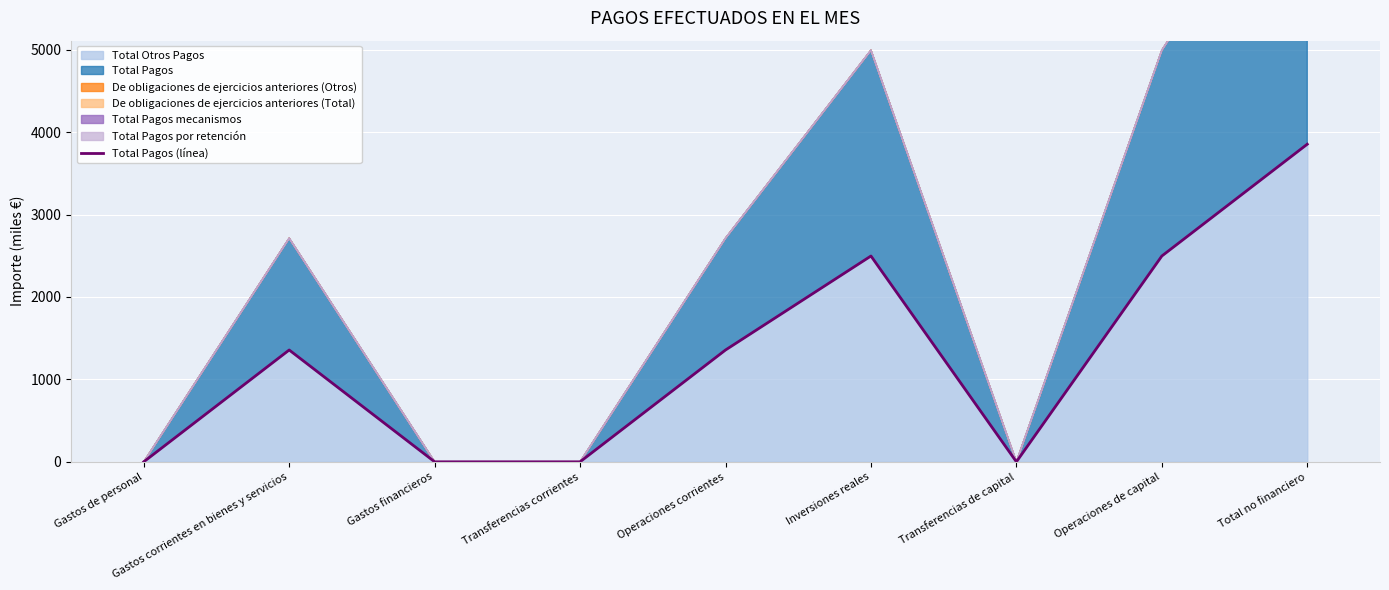

Where does the data first go above 1356?

Gastos corrientes en bienes y servicios